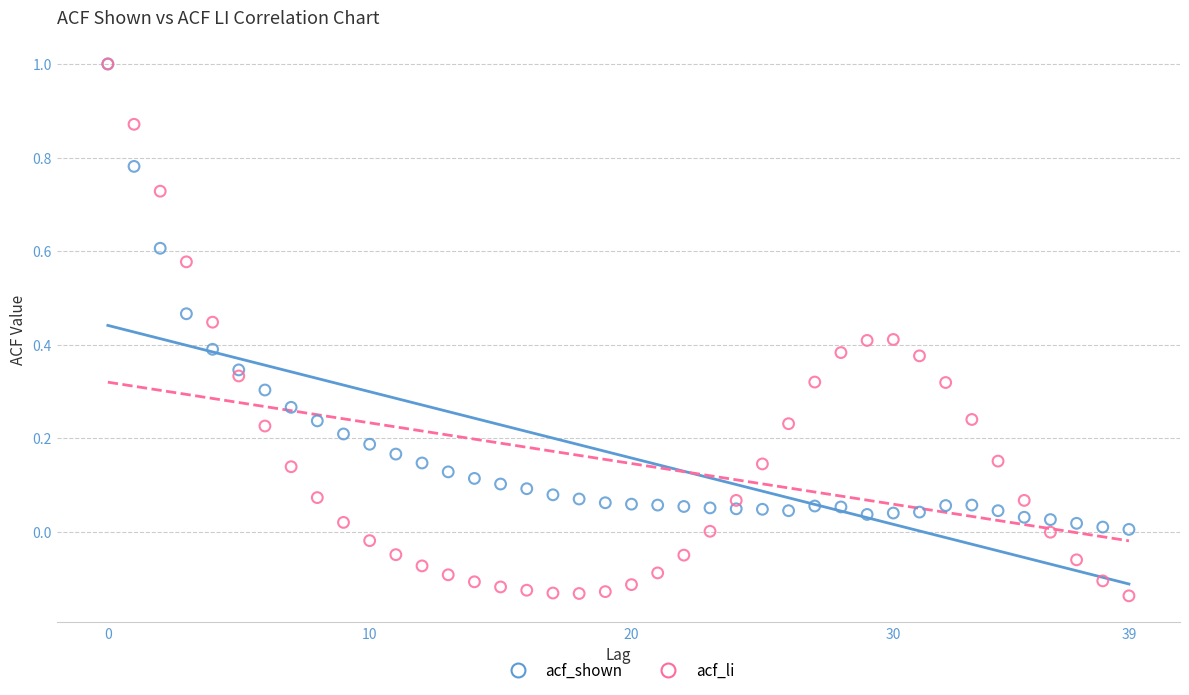

What are all the series names shown in the legend?

acf_shown, acf_li